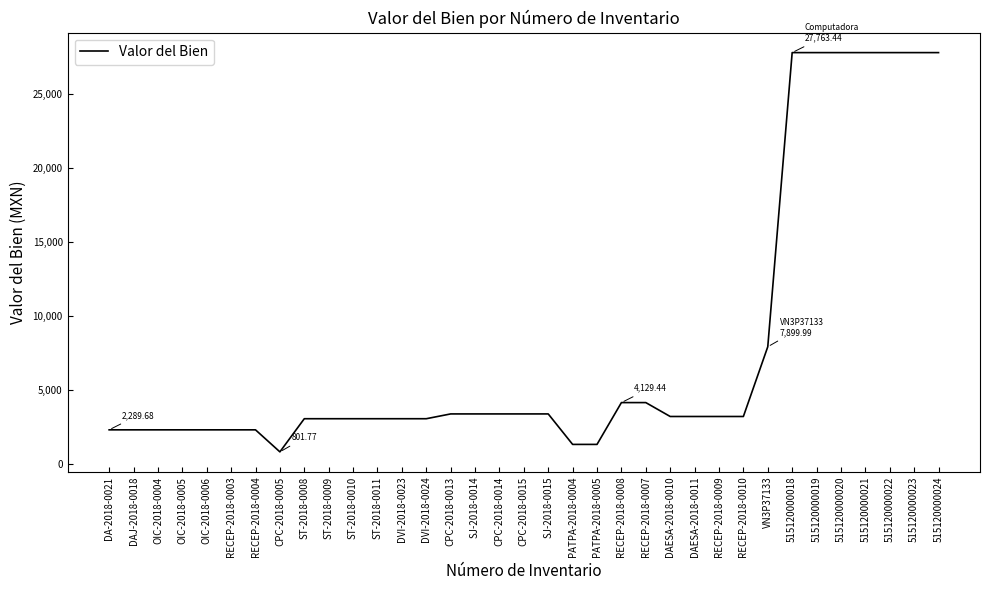

Reading right to left, list all the values displayed in this chart.

515120000024=27763.4	515120000023=27763.4	515120000022=27763.4	515120000021=27763.4	515120000020=27763.4	515120000019=27763.4	515120000018=27763.4	VN3P37133=7900.0	RECEP-2018-0010=3190.9	RECEP-2018-0009=3190.9	DAESA-2018-0011=3190.9	DAESA-2018-0010=3190.9	RECEP-2018-0007=4129.4	RECEP-2018-0008=4129.4	PATPA-2018-0005=1305.9	PATPA-2018-0004=1305.9	SJ-2018-0015=3364.4	CPC-2018-0015=3364.4	CPC-2018-0014=3364.4	SJ-2018-0014=3364.4	CPC-2018-0013=3364.4	DVI-2018-0024=3040.3	DVI-2018-0023=3040.3	ST-2018-0011=3040.3	ST-2018-0010=3040.3	ST-2018-0009=3040.3	ST-2018-0008=3040.3	CPC-2018-0005=801.8	RECEP-2018-0004=2289.7	RECEP-2018-0003=2289.7	OIC-2018-0006=2289.7	OIC-2018-0005=2289.7	OIC-2018-0004=2289.7	DAJ-2018-0018=2289.7	DA-2018-0021=2289.7